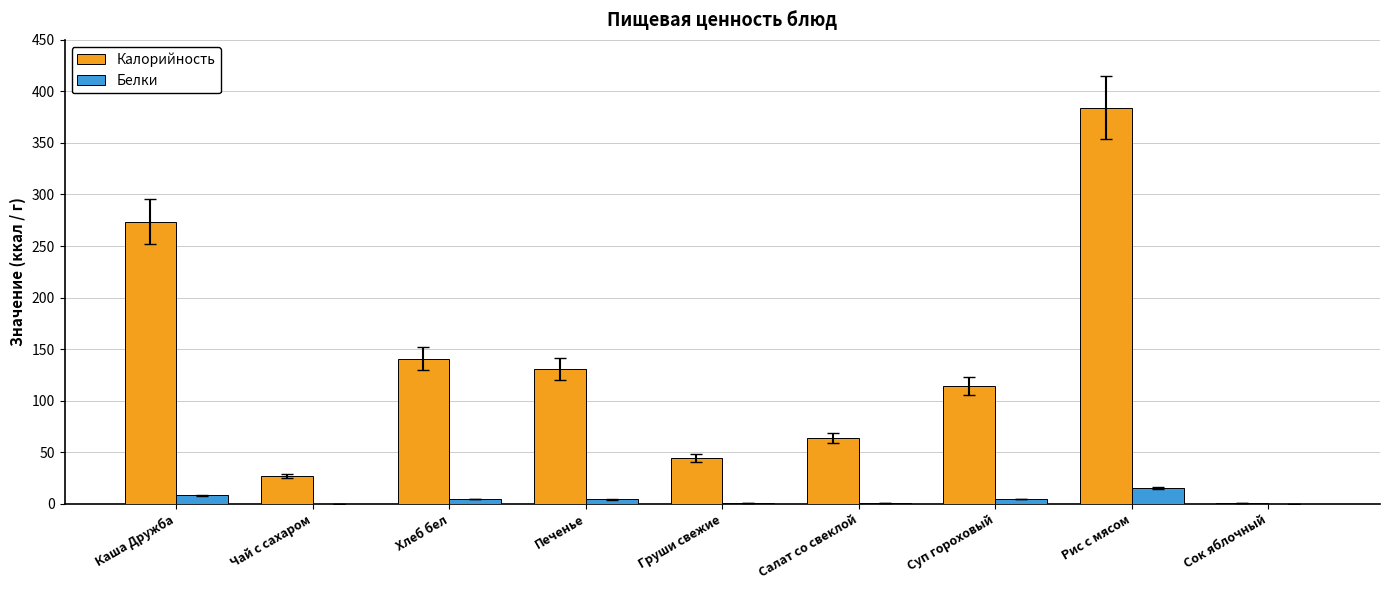

Is it true that Белки equals 0.9 at Салат со свеклой?

True